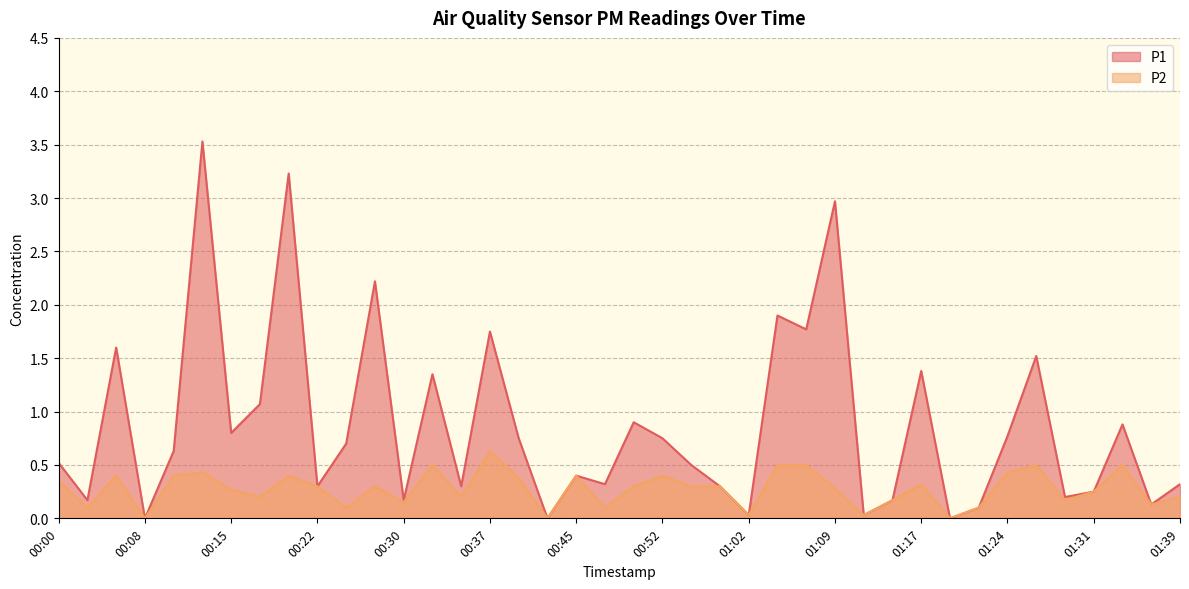

How many interior local peaks does the P1 series have?

13